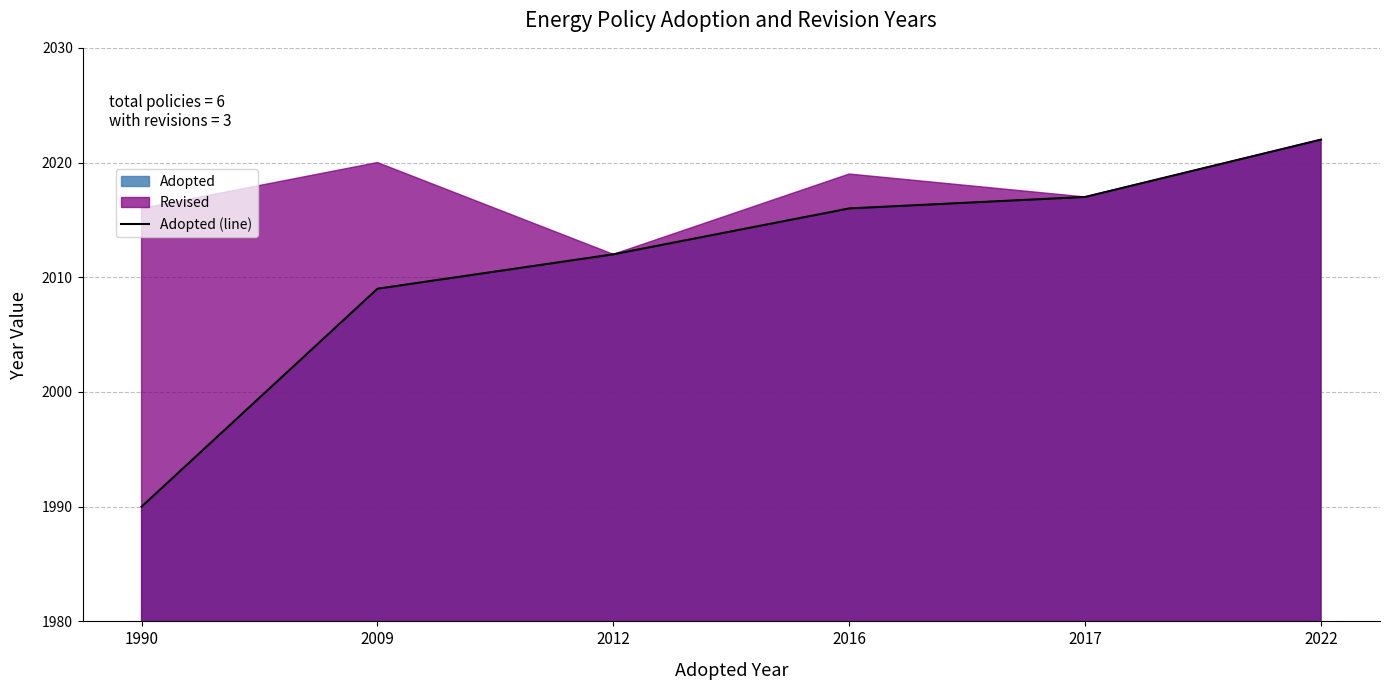

List the labels in order of value, smallest first.

1990, 2009, 2012, 2016, 2017, 2022